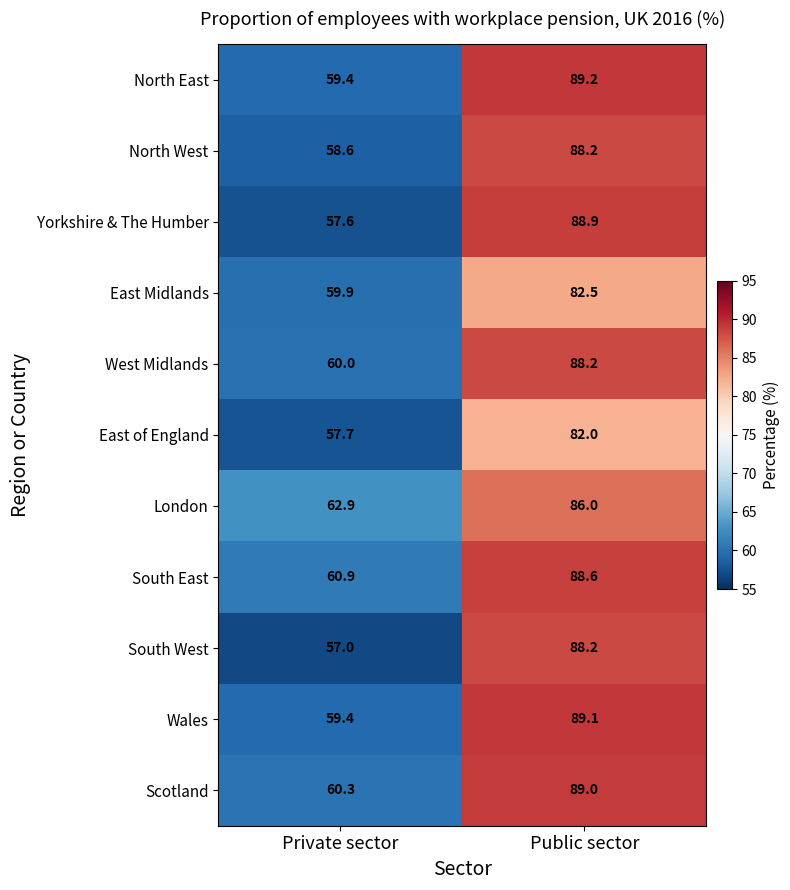

Which series has the largest range (max minus min)?

Yorkshire & The Humber